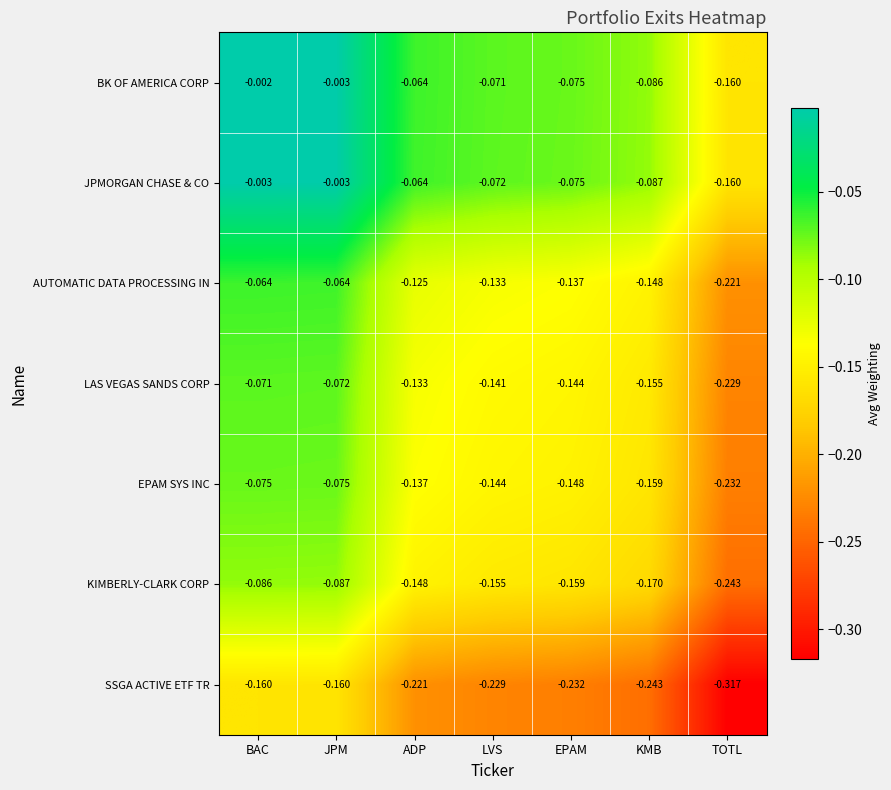

What is the difference between the highest and lowest values at EPAM?

0.2